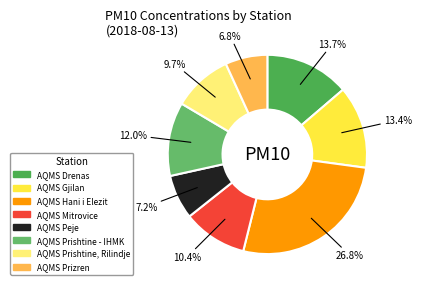

To the nearest percent, what is the difference between the largest and smallest slice percentages?

20%